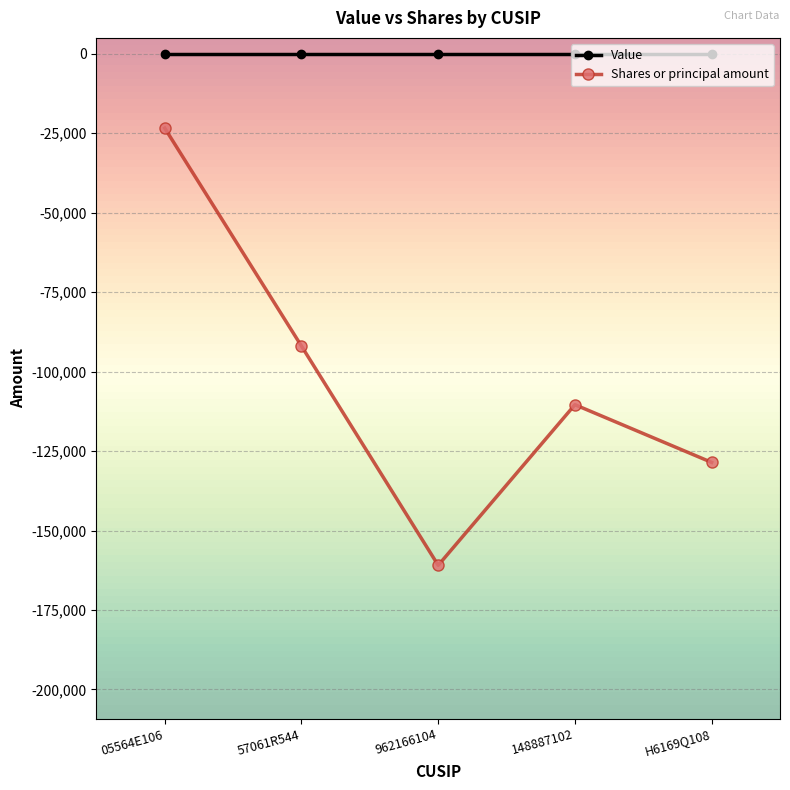

Where does the Shares or principal amount series first go above -110412?

05564E106